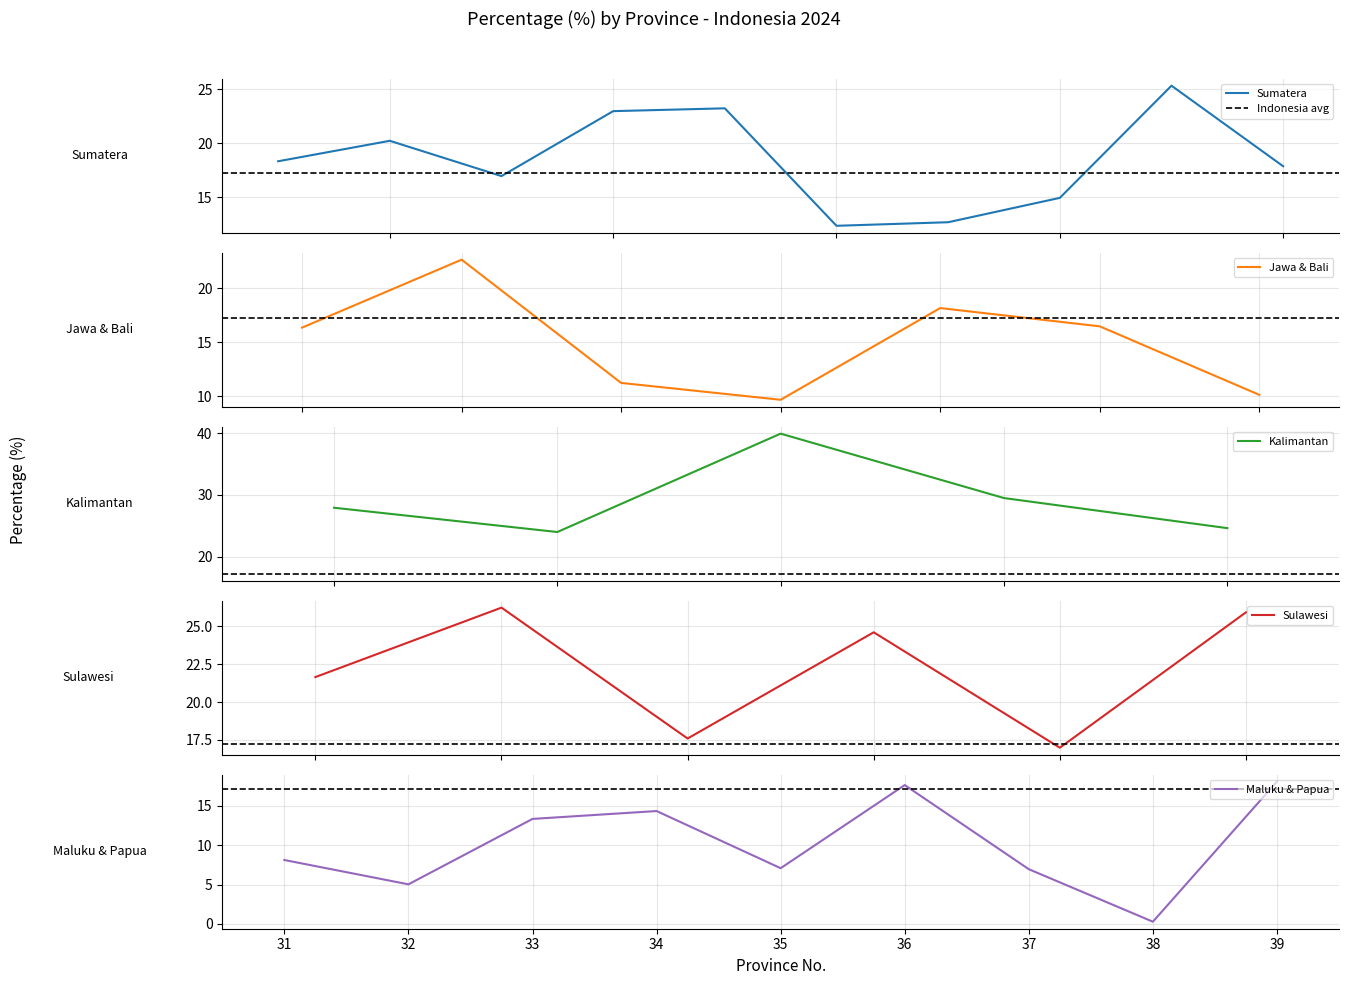

How many values are below 17?

19